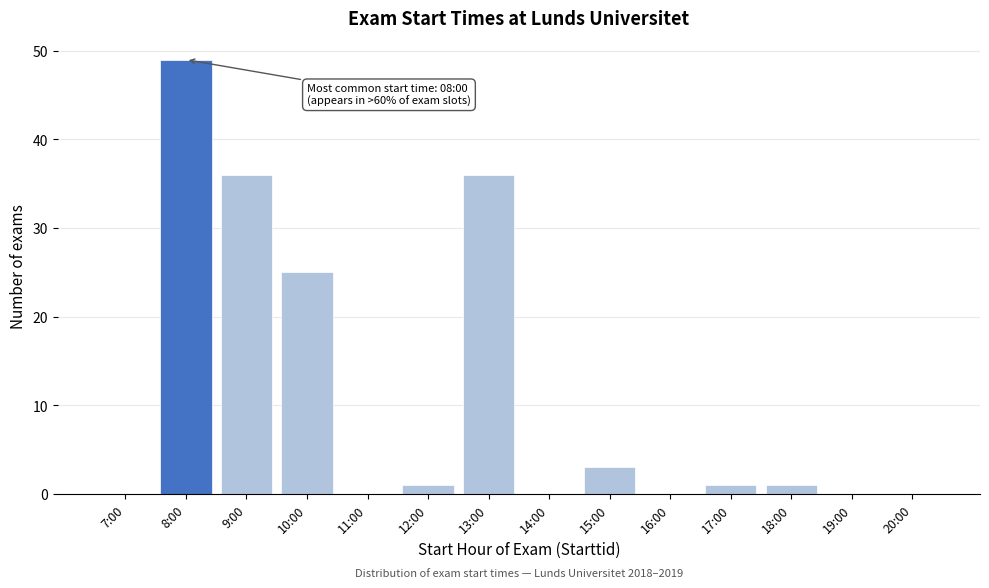

Reading left to right, transcribe all the data shown in this chart.

7:00=0	8:00=49	9:00=36	10:00=25	11:00=0	12:00=1	13:00=36	14:00=0	15:00=3	16:00=0	17:00=1	18:00=1	19:00=0	20:00=0